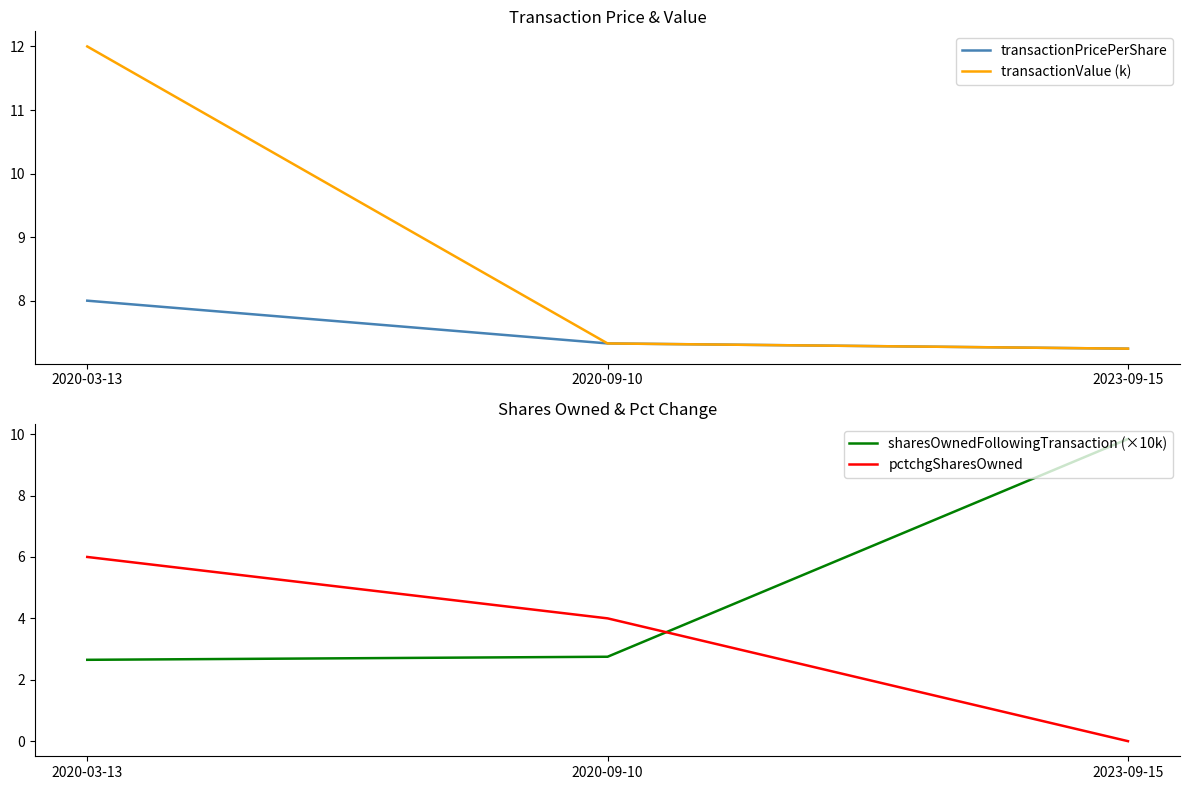

True or false: sharesOwnedFollowingTransaction (×10k) has a value of 5.3 at 2023-09-15.

False